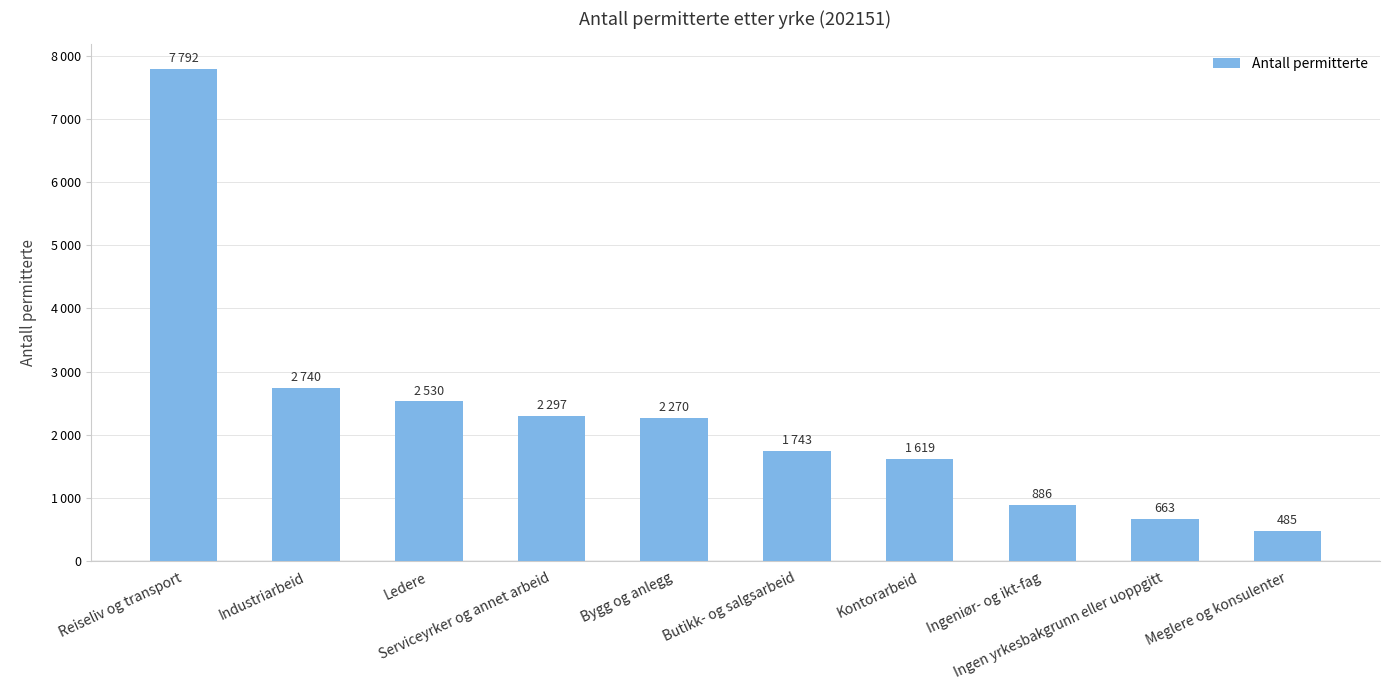

At which label does the data first exceed 2270?

Reiseliv og transport